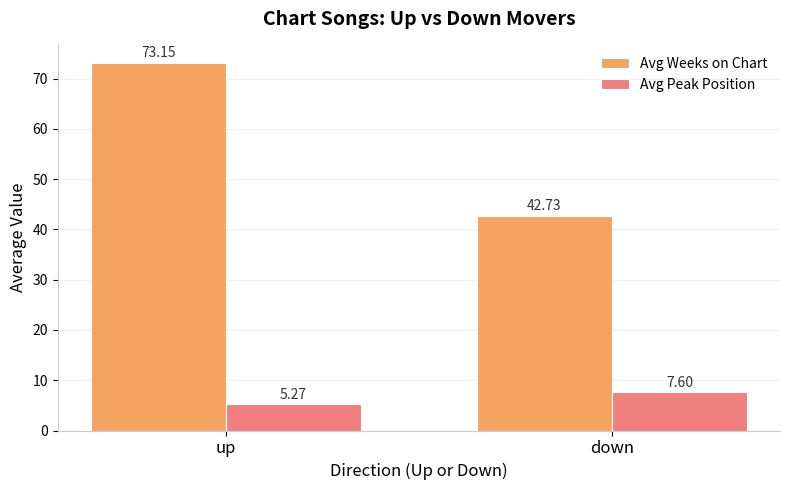

At which category is the sum across all series the highest?

up